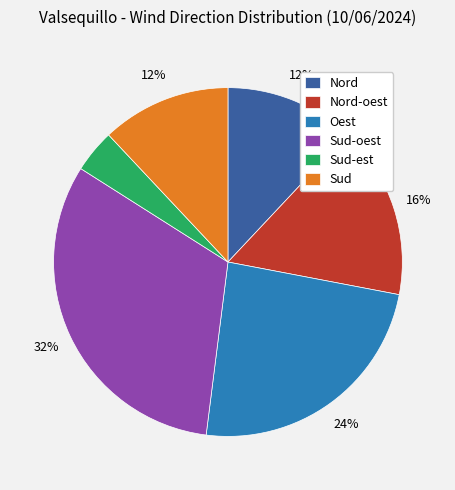

Between Sud-oest and Sud-est, which is larger?

Sud-oest